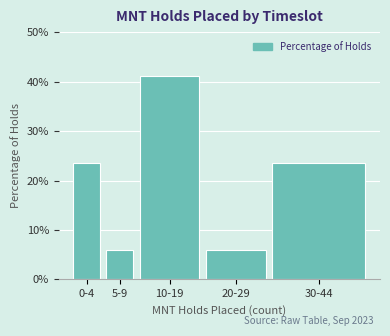

Reading left to right, extract all data points from this chart.

0-4=23.5	5-9=5.9	10-19=41.2	20-29=5.9	30-44=23.5